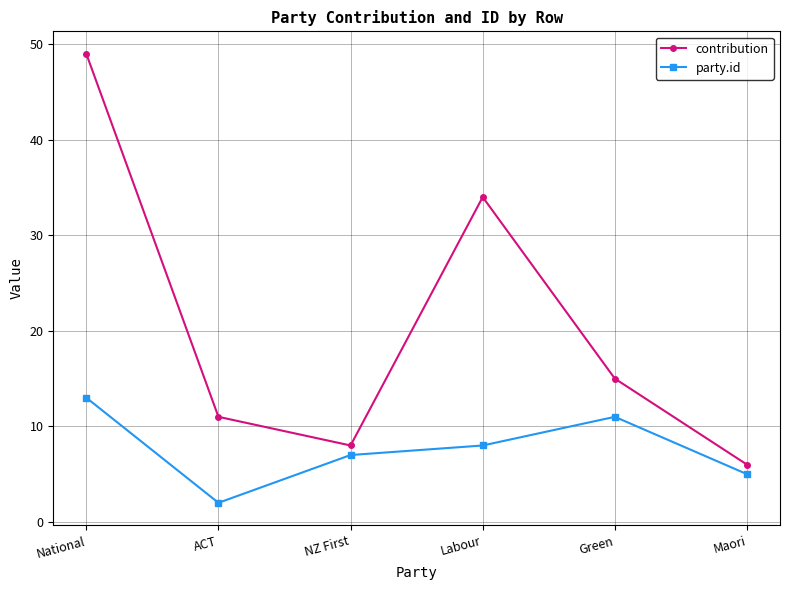

How many party.id values are between 5 and 11?

4